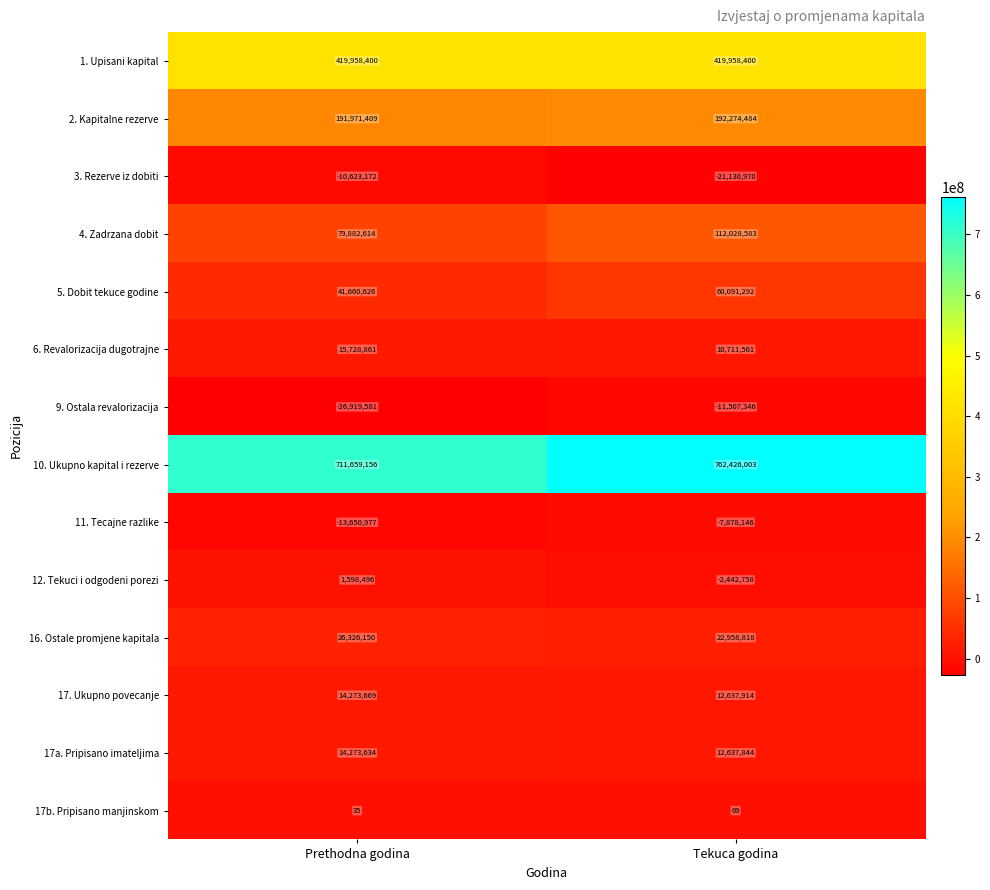

Reading left to right, list all the values displayed in this chart.

1. Upisani kapital: 419958400	419958400
2. Kapitalne rezerve: 191971409	192274484
3. Rezerve iz dobiti: -10623172	-21130970
4. Zadrzana dobit: 79882614	112028583
5. Dobit tekuce godine: 41660626	60091292
6. Revalorizacija dugotrajne: 15728861	10711561
9. Ostala revalorizacija: -26919581	-11507346
10. Ukupno kapital i rezerve: 711659156	762426003
11. Tecajne razlike: -13650977	-7878146
12. Tekuci i odgodeni porezi: 1598496	-2442758
16. Ostale promjene kapitala: 26326150	22958818
17. Ukupno povecanje: 14273669	12637914
17a. Pripisano imateljima: 14273634	12637844
17b. Pripisano manjinskom: 35	69